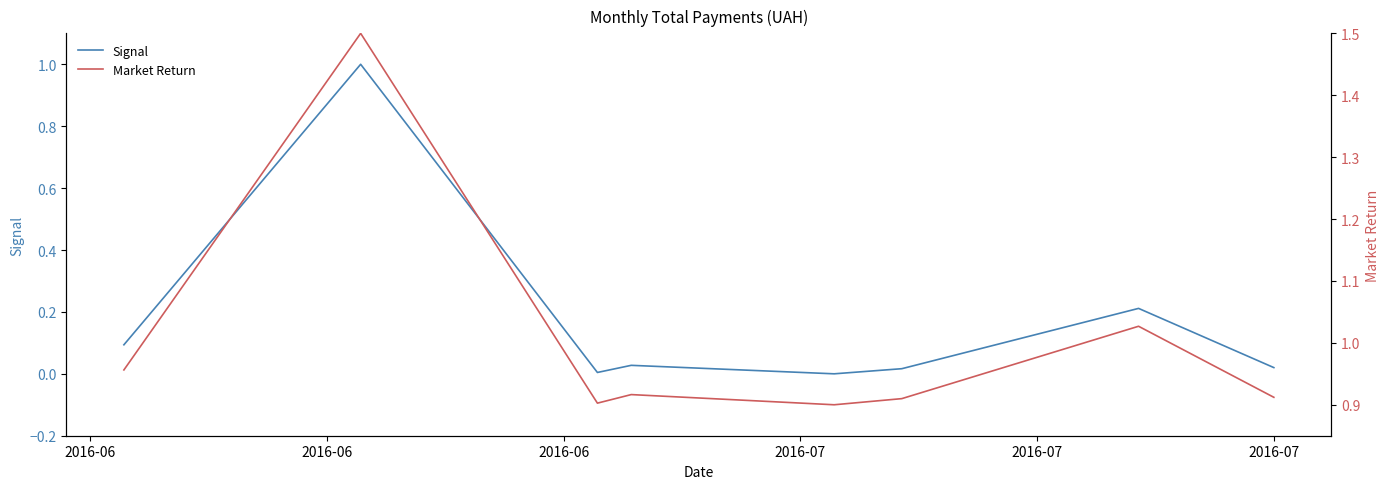

At which label does Market Return reach its peak?

2016-06